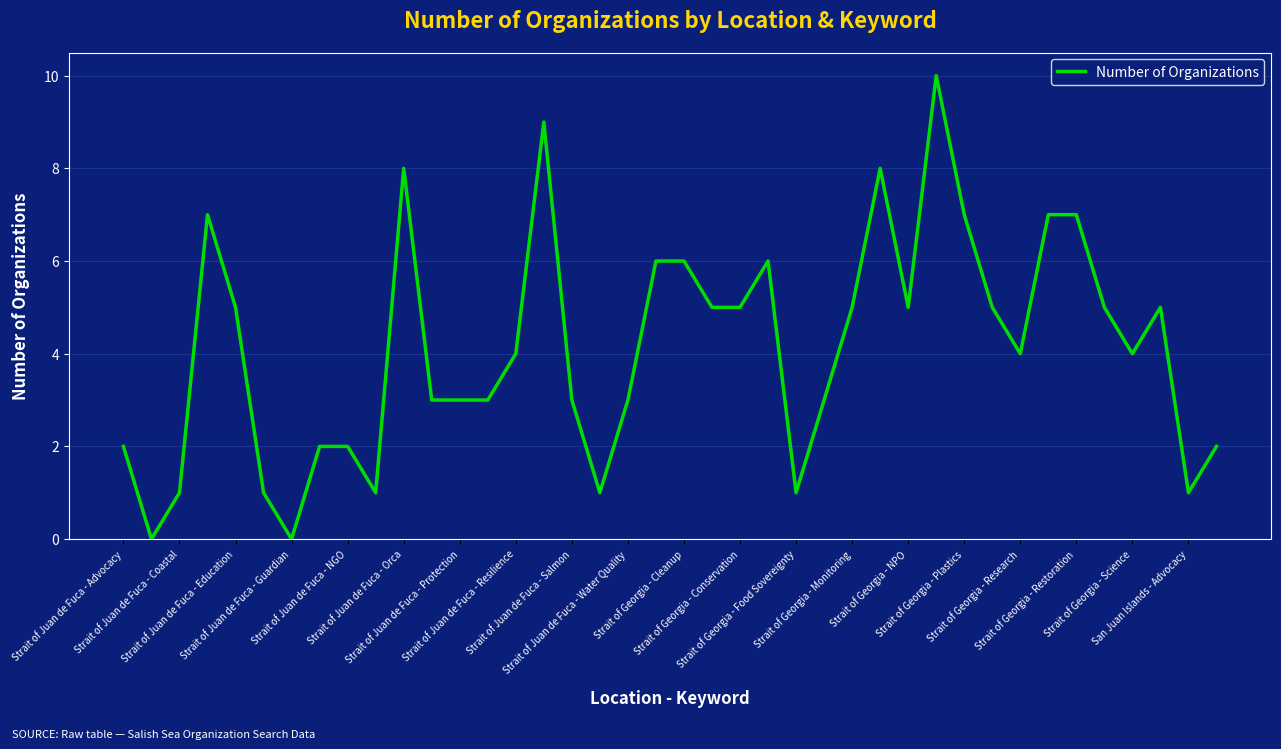

What is the difference between the maximum and second lowest values?

10